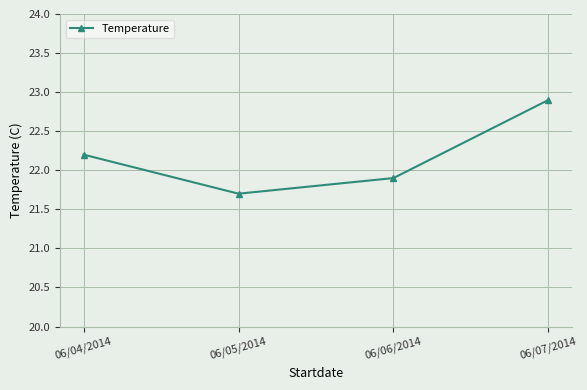

Does the chart have visible grid lines?

Yes